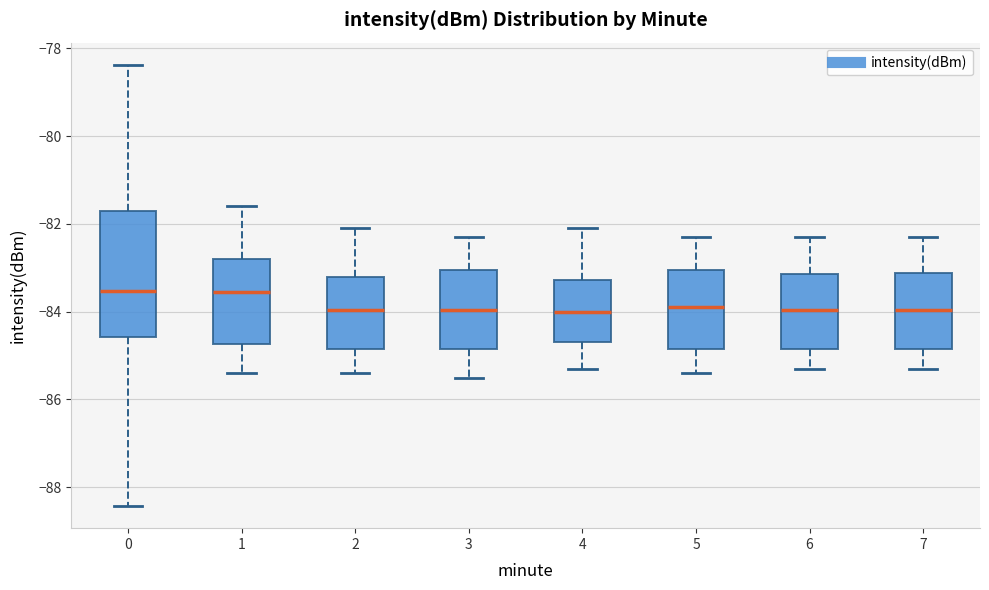

Which box is the tallest, from its lower edge to its upper edge?

0